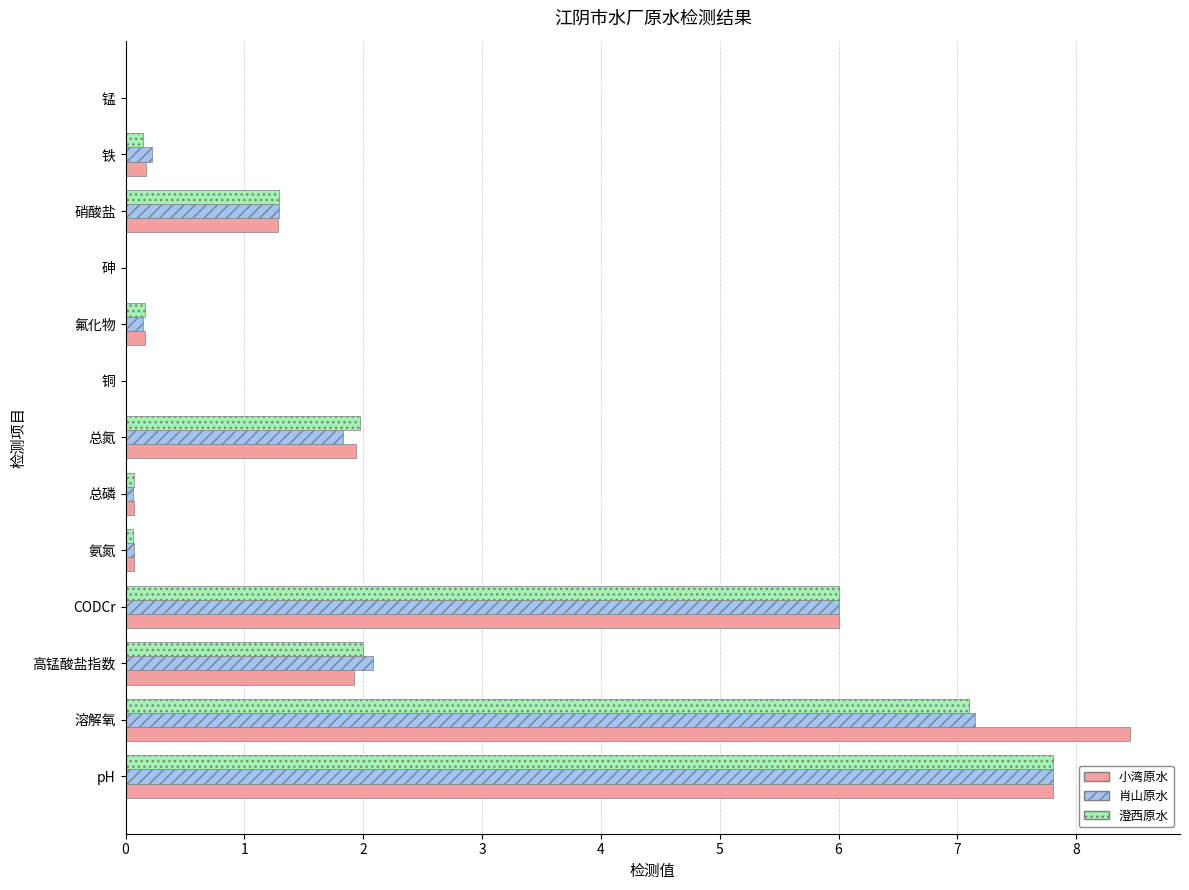

At which category is the sum across all series the highest?

pH